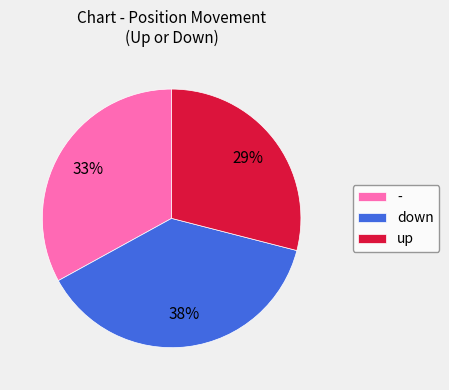

What percentage is the up slice, to the nearest percent?

29%